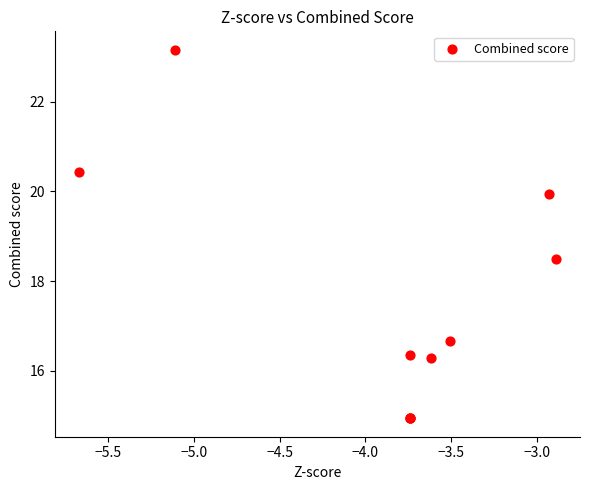

What Y value in the scatter plot is closest to 19?

18.5